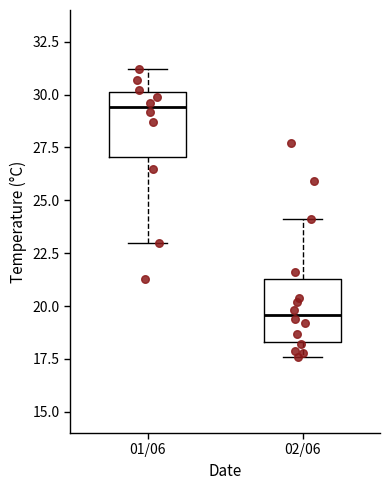

Reading left to right, transcribe this box plot: for each box, give where its median line is, the range the box spans, and where its two whiskers end, as read against the y-axis. The values are not printed on the chart, so give them approximately, as read against the axis.

01/06: median 29.5, box 27.0 to 30.0, whiskers 23.0 to 31.0
02/06: median 19.5, box 18.5 to 21.5, whiskers 17.5 to 24.0